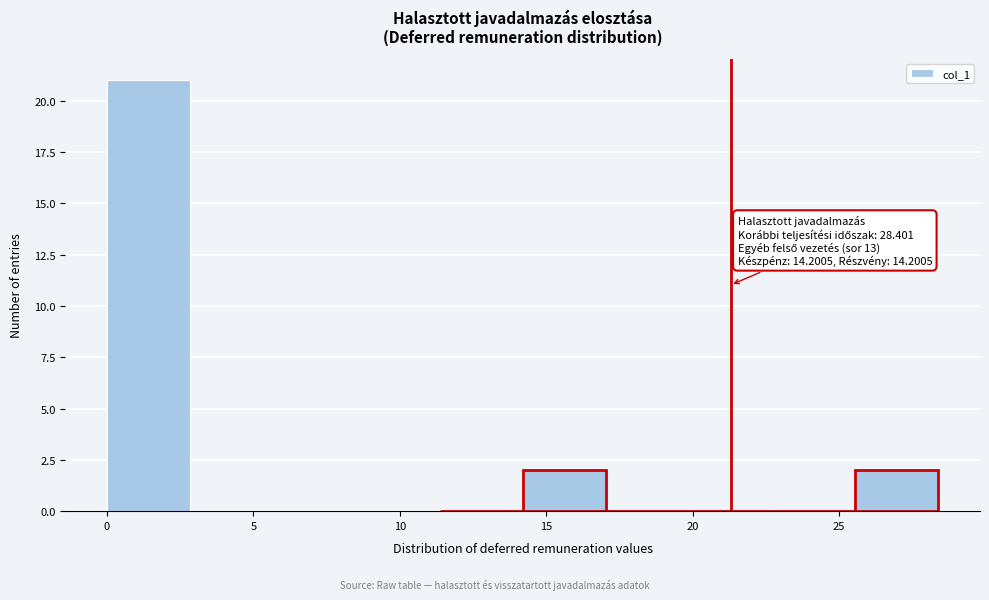

Over which range of the x-axis is the bar tallest?

0.0 to 3.0